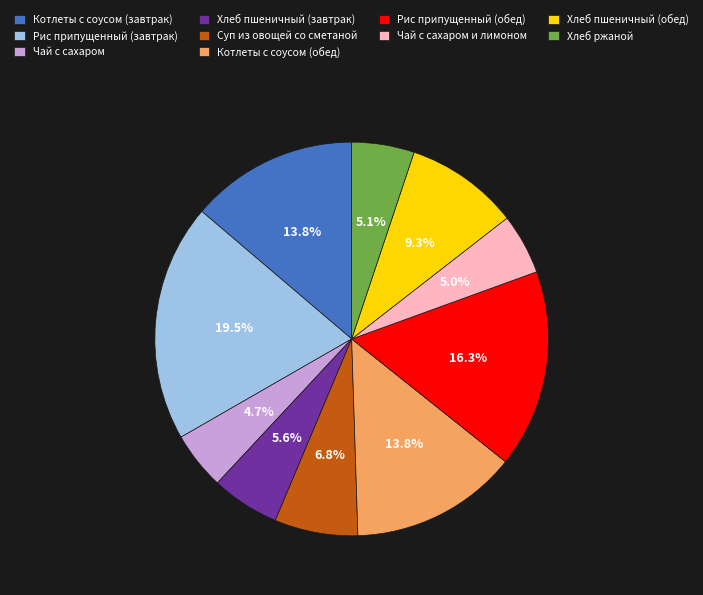

Count the number of slices in the pie.

10